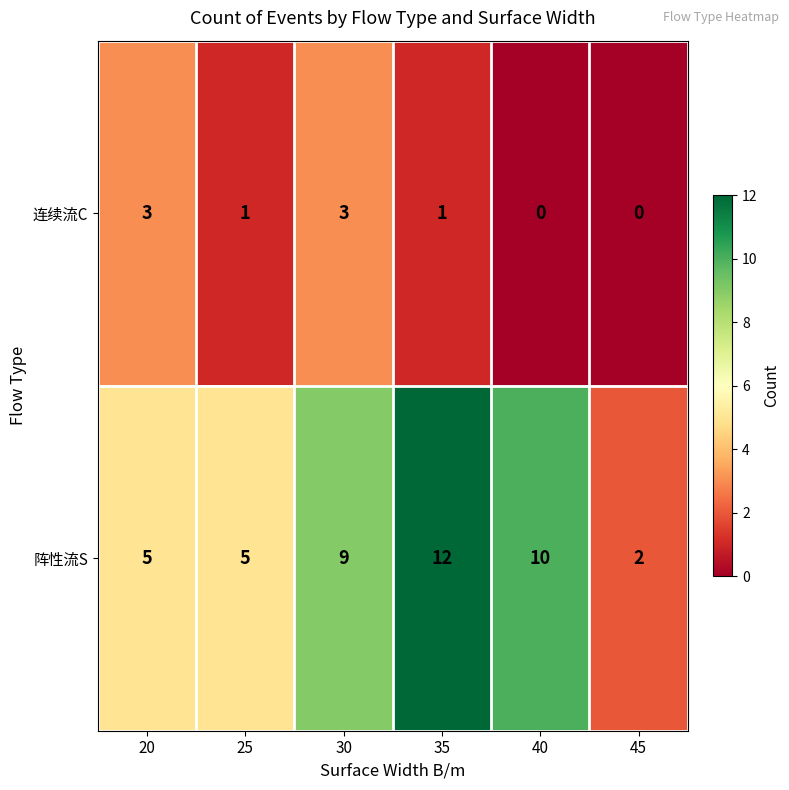

Rank the series at 40 from lowest to highest value.

连续流C, 阵性流S